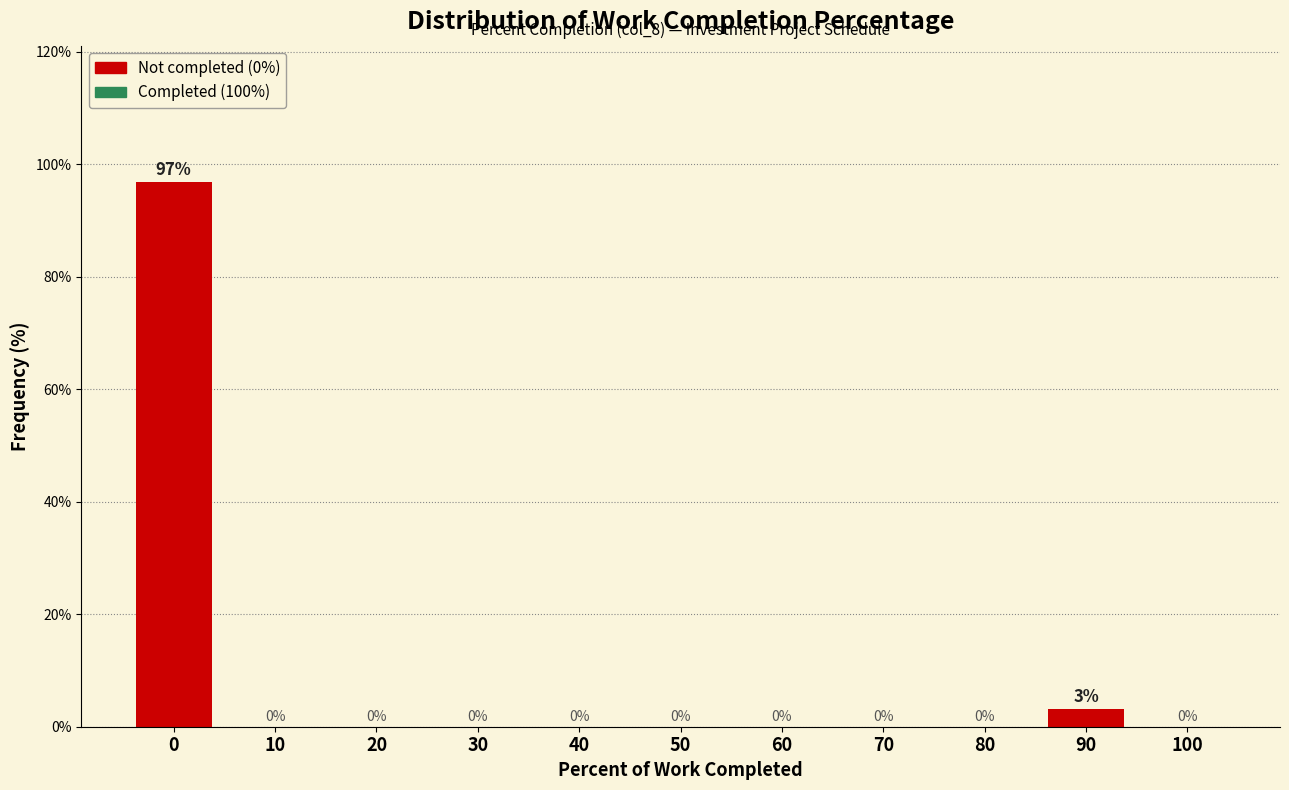

What is the sum of all values?

100.0